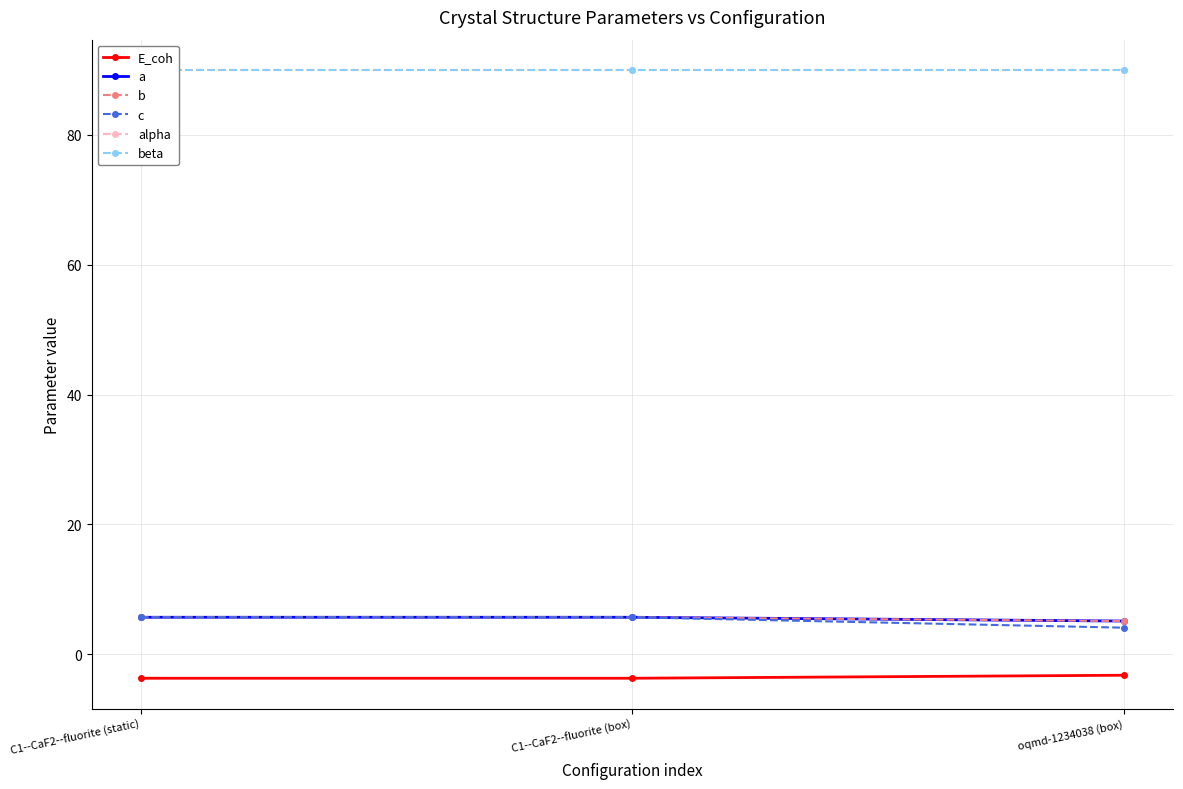

Reading right to left, what are all the values shown in this chart?

E_coh: -3.2	-3.7	-3.7
a: 5.1	5.7	5.7
b: 5.1	5.7	5.7
c: 4.1	5.7	5.7
alpha: 90.0	90.0	90.0
beta: 90.0	90.0	90.0